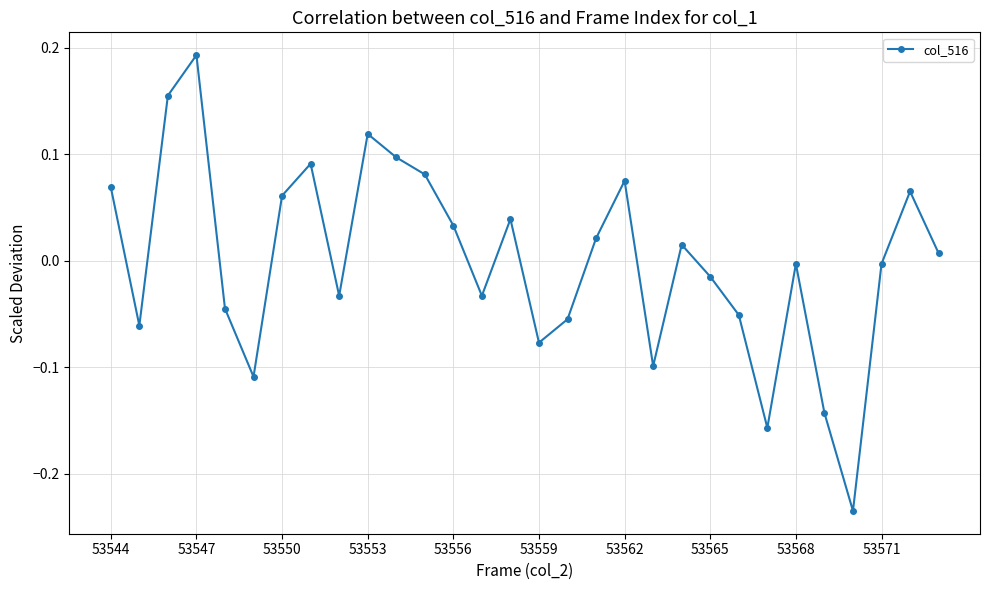

True or false: there are more than 0 points higher than both neighbors.

True